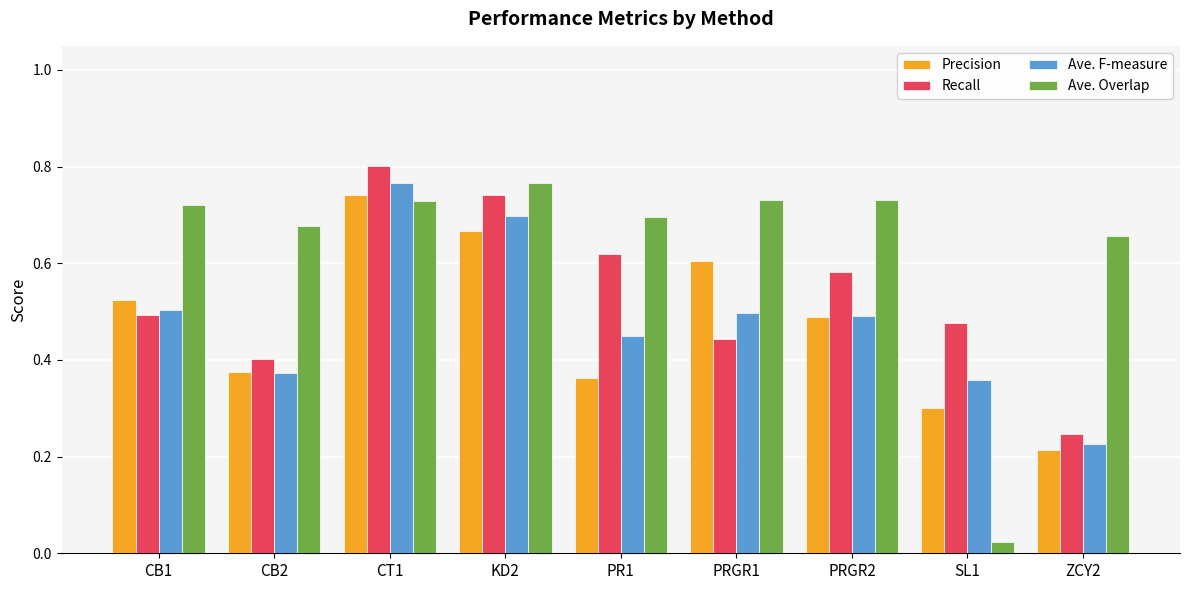

Which series has the widest spread of values?

Ave. Overlap